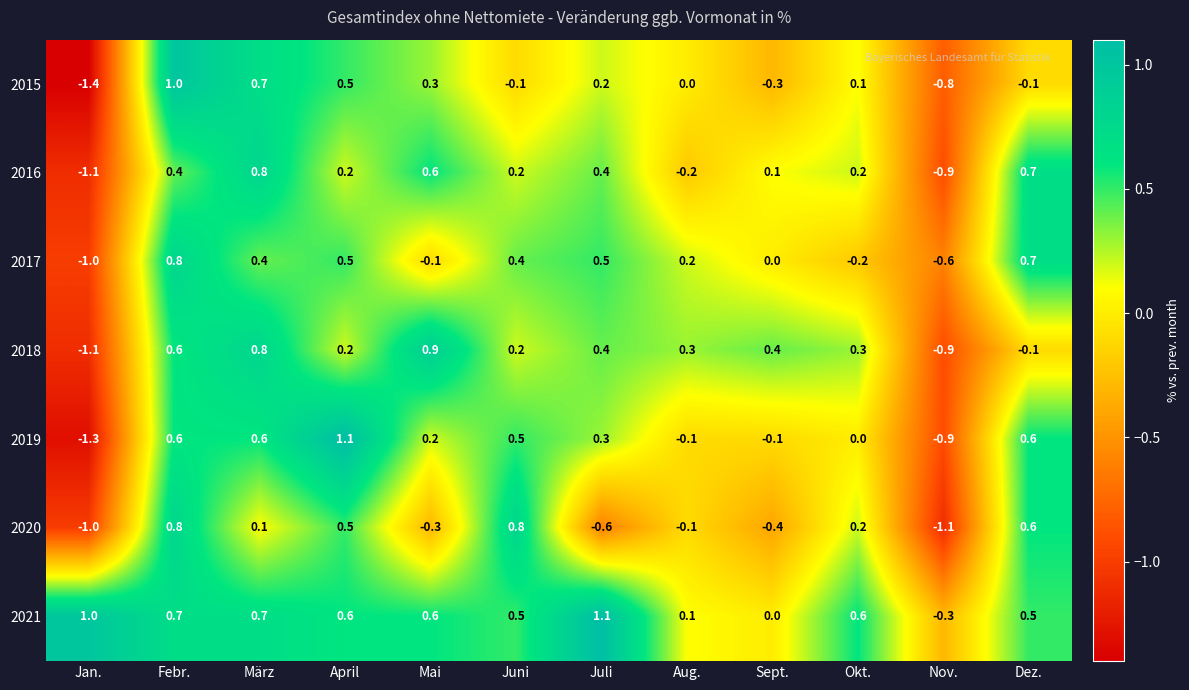

What is the difference between the second highest and second lowest values in the 2020 series?

1.8